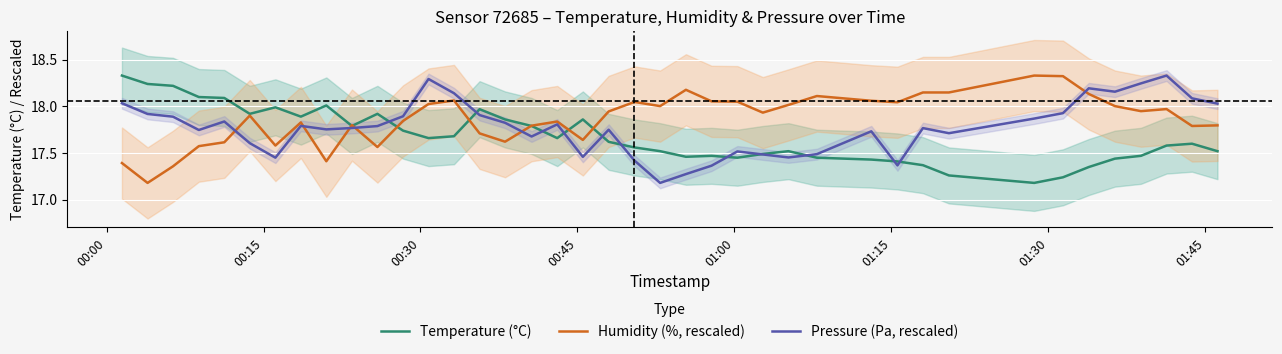

After their last crossing, which series has the higher values: Humidity (%, rescaled) or Pressure (Pa, rescaled)?

Pressure (Pa, rescaled)